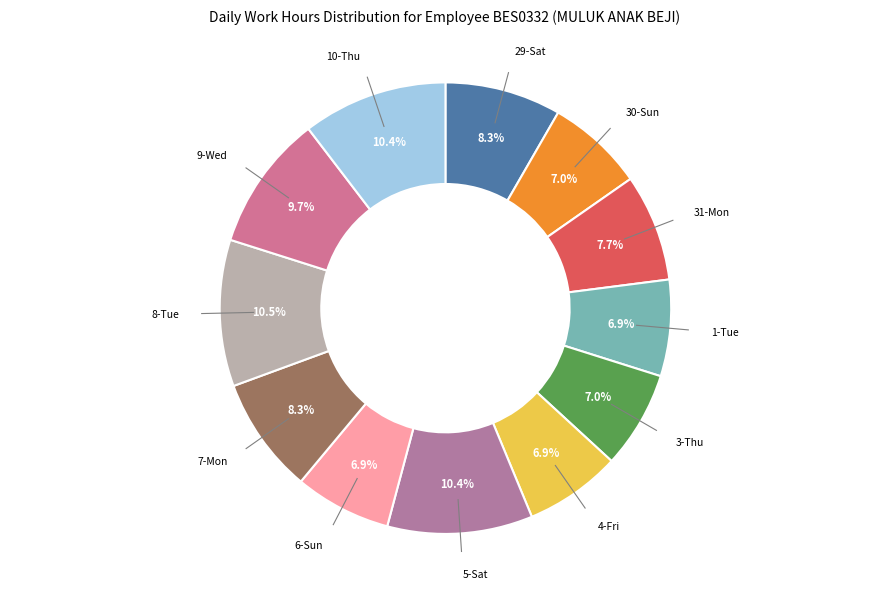

How many slices are in this pie chart?

12